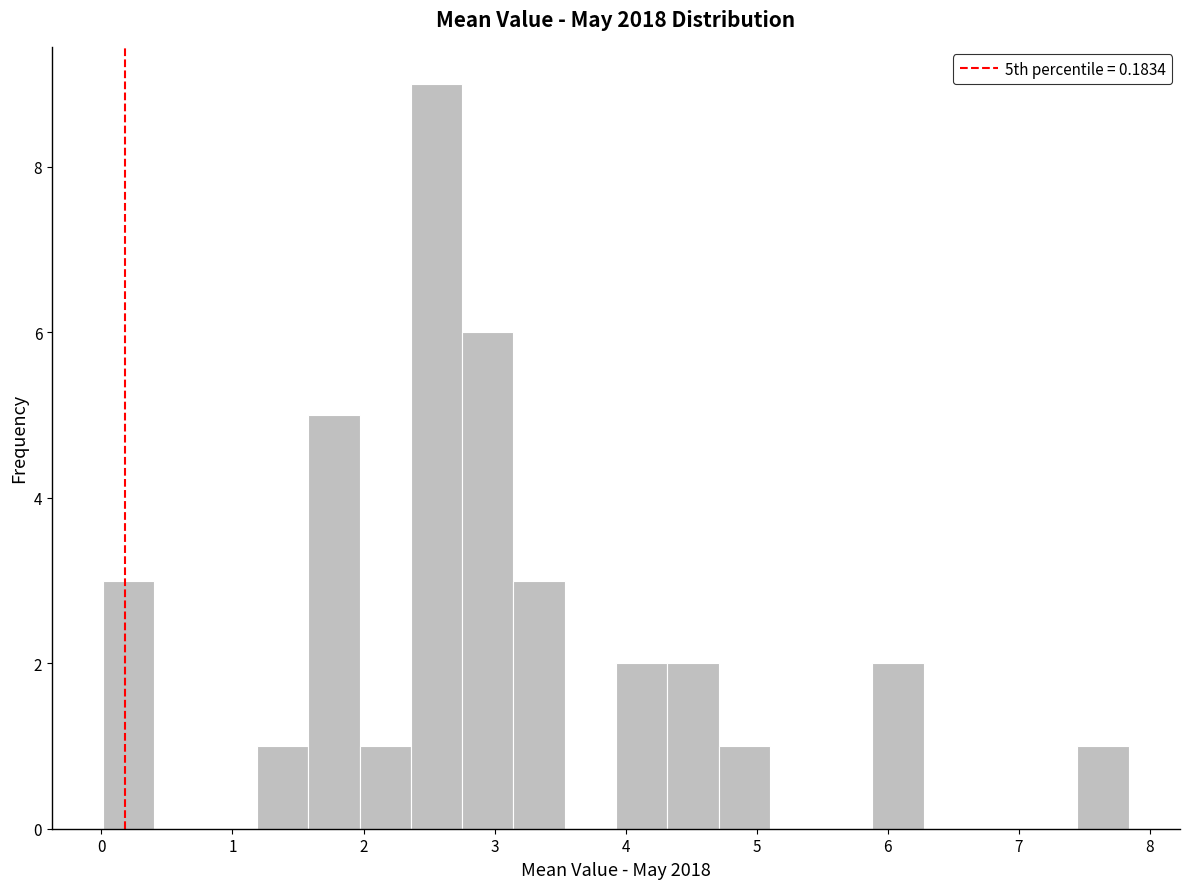

Read against the x-axis, roughly where is the centre of the tallest bar?

2.6